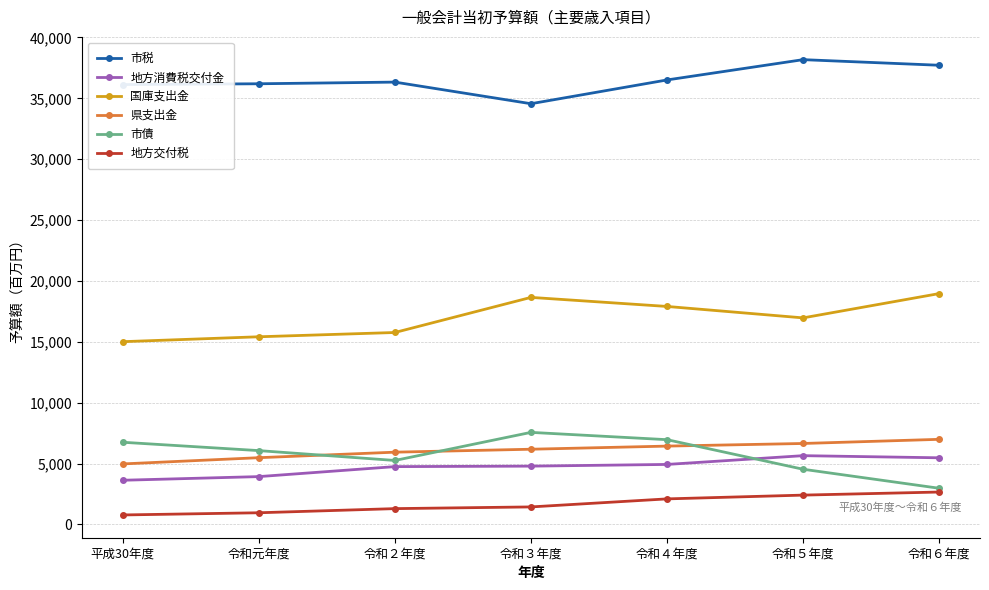

Rank the series at 令和４年度 from highest to lowest value.

市税, 国庫支出金, 市債, 県支出金, 地方消費税交付金, 地方交付税